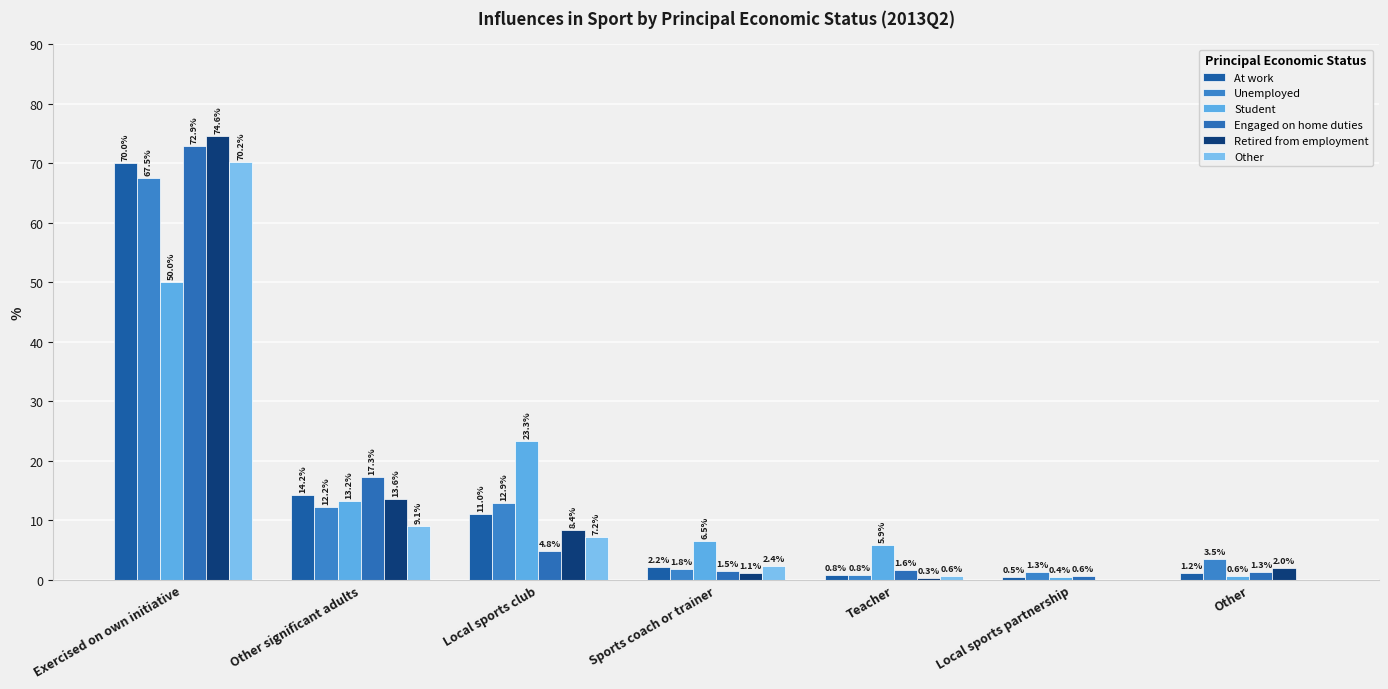

How many data points in At work are above 2?

4